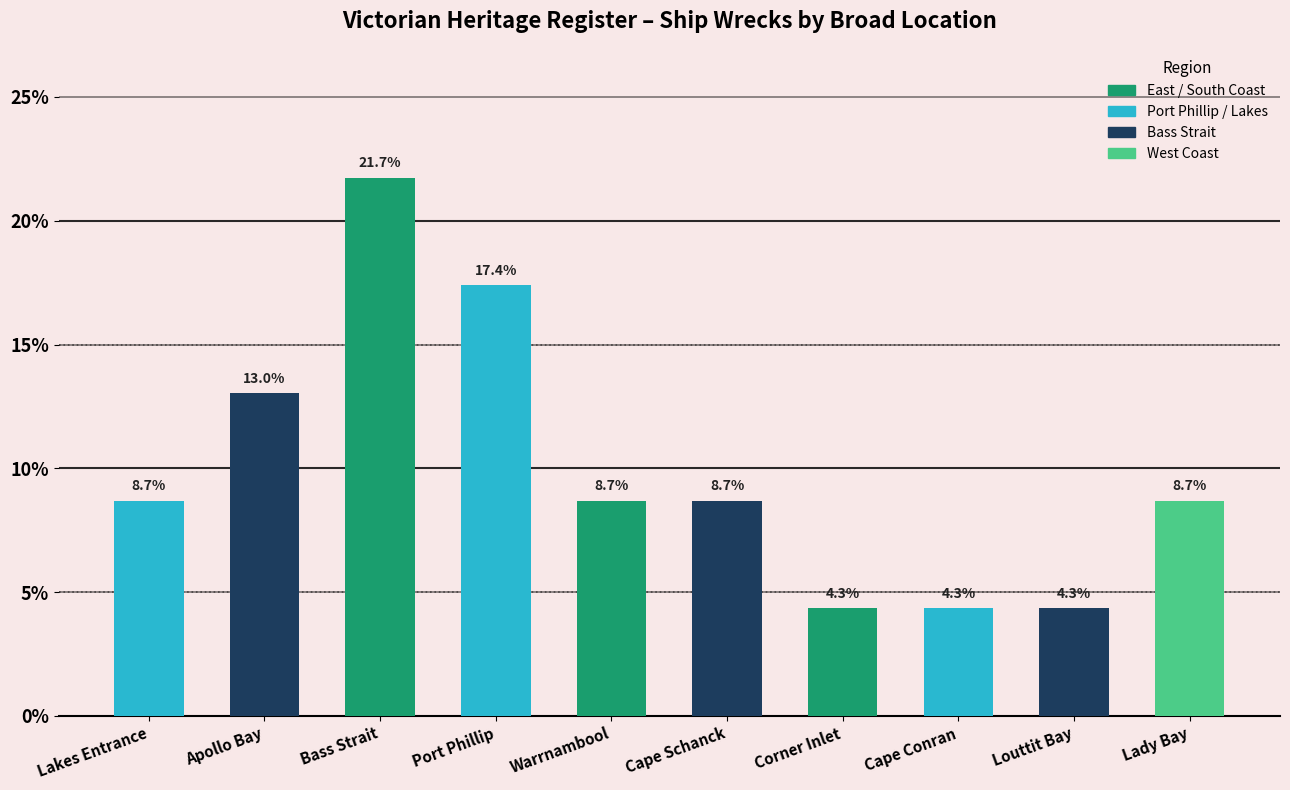

What is the change in value from Lakes Entrance to Cape Conran?

-4.3